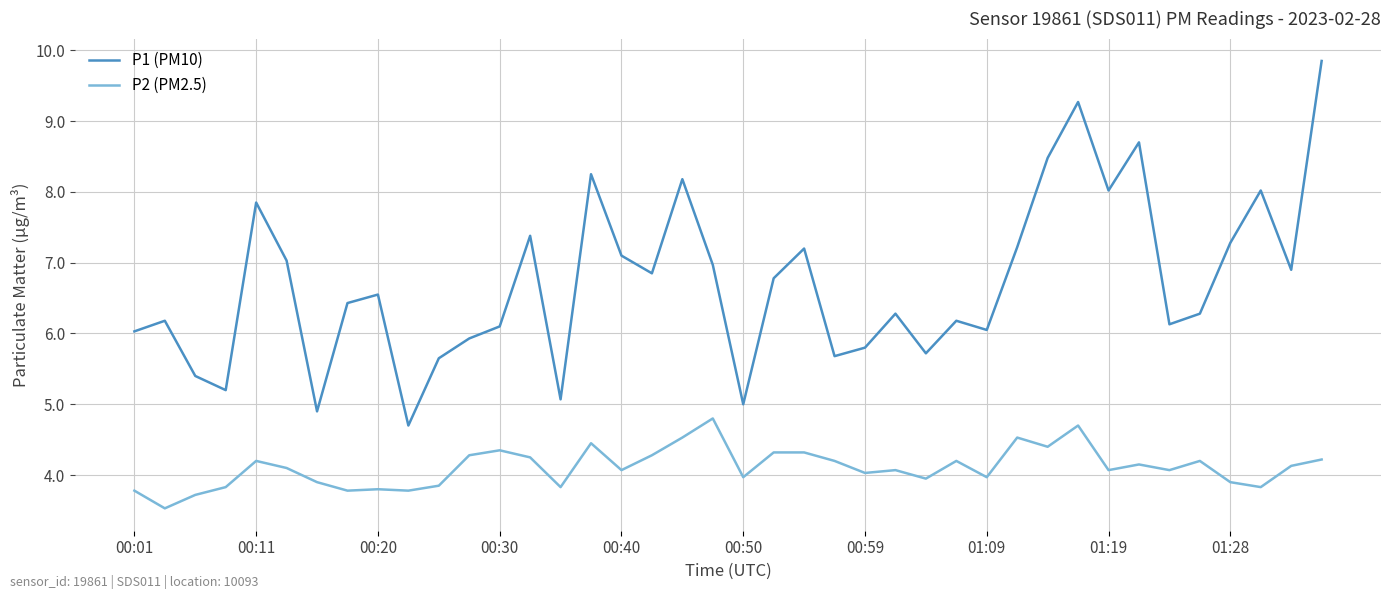

Which series has the largest range (max minus min)?

P1 (PM10)